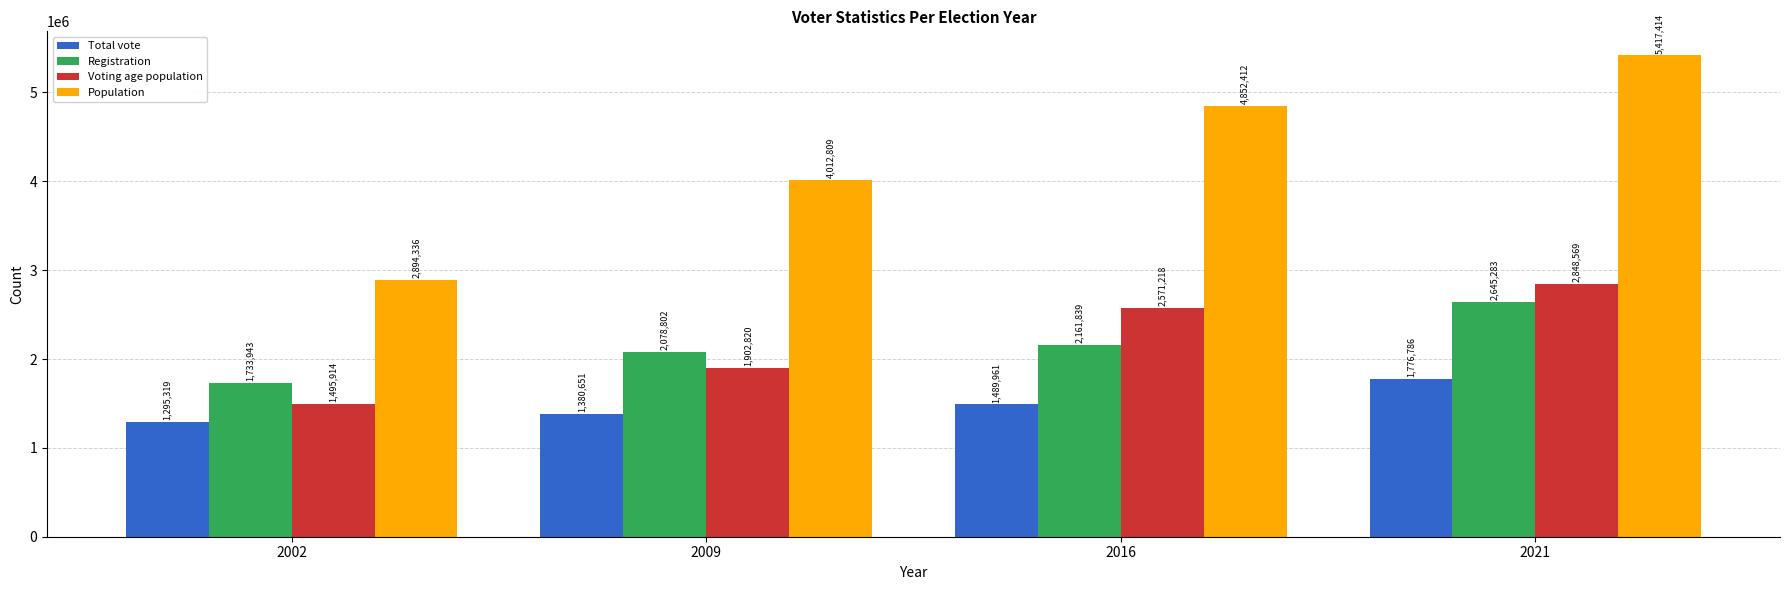

The value of Registration at 2002 is 695435. True or false?

False